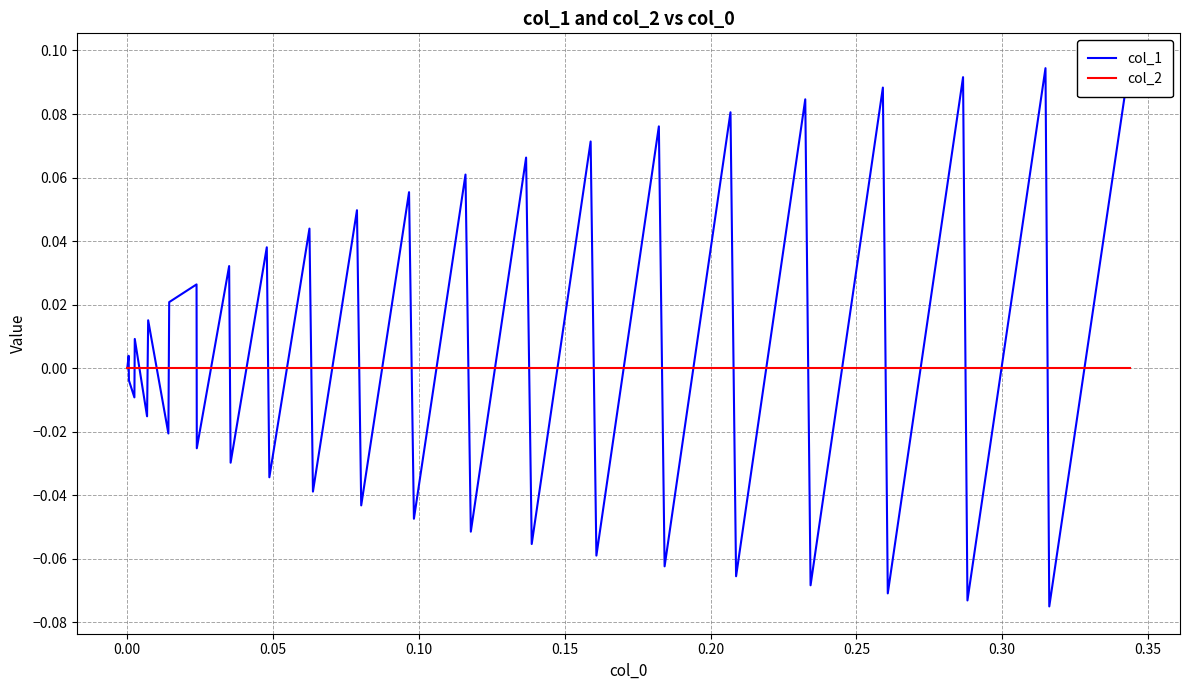

At which label does col_2 reach its minimum?

−0.05